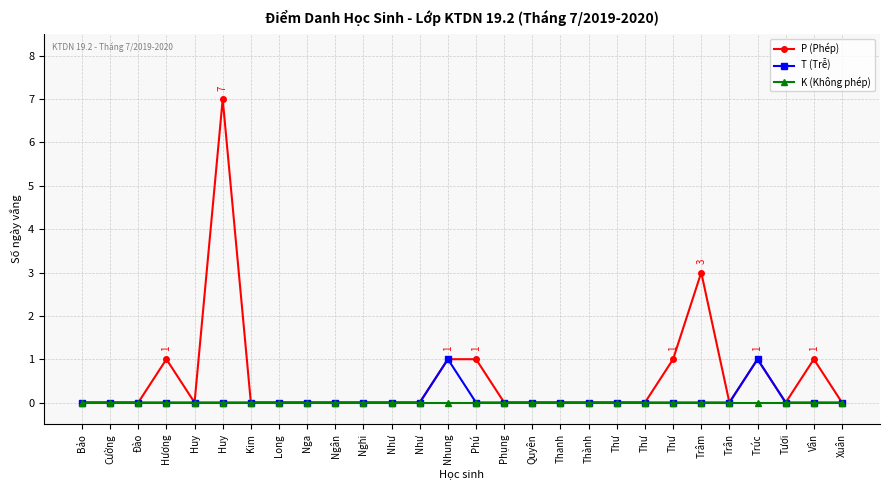

What are all the series names shown in the legend?

P (Phép), T (Trễ), K (Không phép)